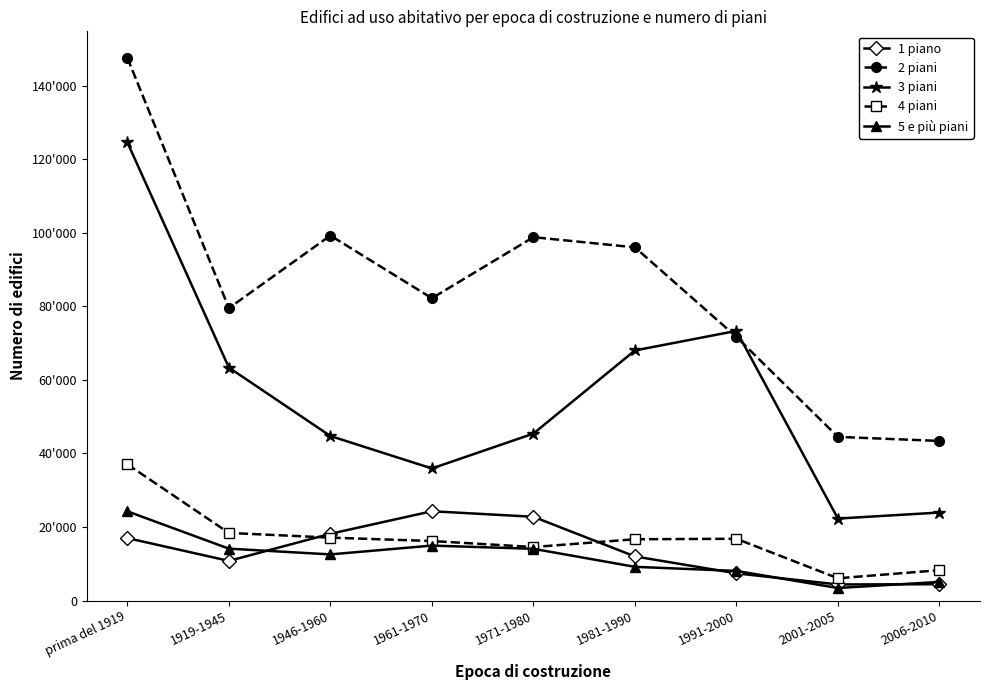

How many times do 3 piani and 2 piani cross each other?

2